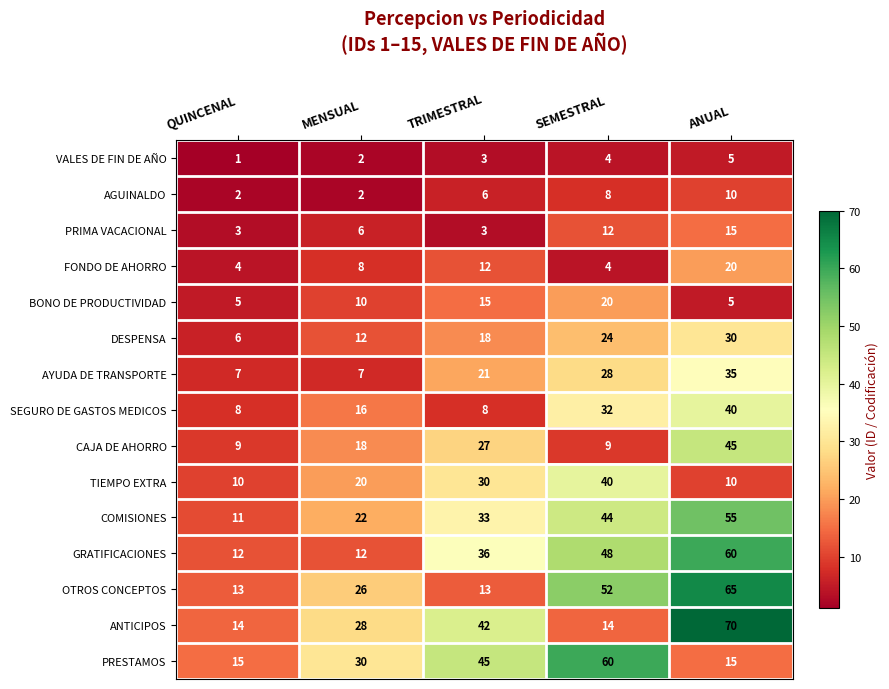

What is the sum of all AYUDA DE TRANSPORTE values?

98